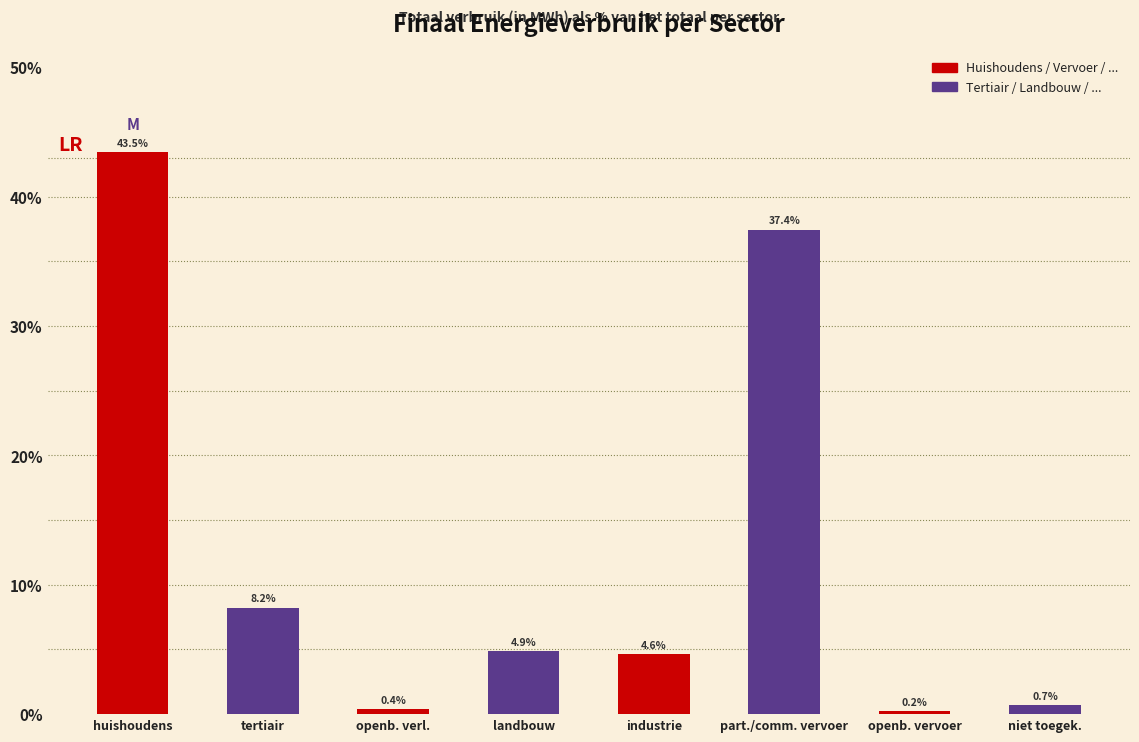

Reading right to left, list all the values displayed in this chart.

niet toegek.=0.7	openb. vervoer=0.2	part./comm. vervoer=37.4	industrie=4.6	landbouw=4.9	openb. verl.=0.4	tertiair=8.2	huishoudens=43.5